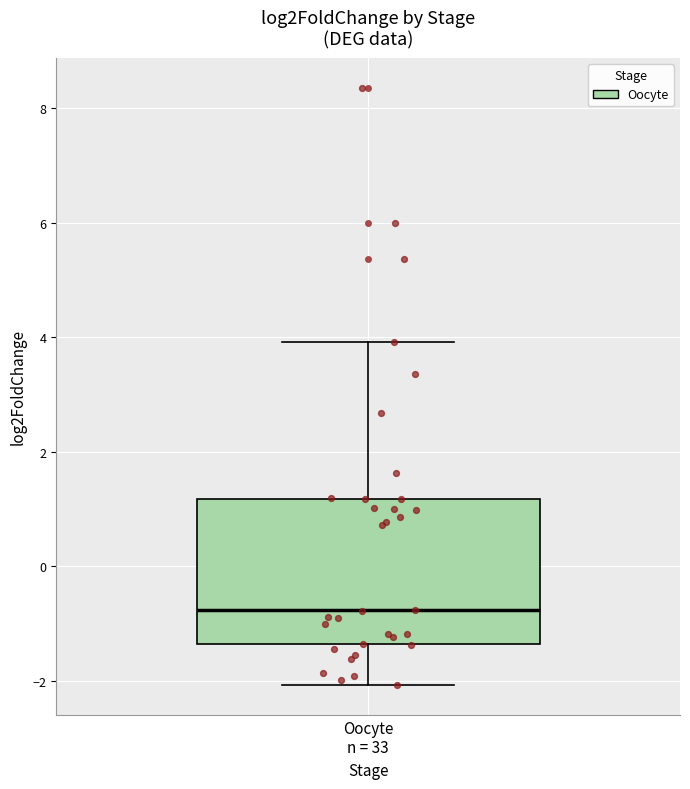

Read this box plot against the y-axis: the position of the median line, the range covered by the box, and the ends of both whiskers. The values are not printed on the chart, so give them approximately, as read against the axis.

median -0.8, box -1.4 to 1.2, whiskers -2.0 to 4.0